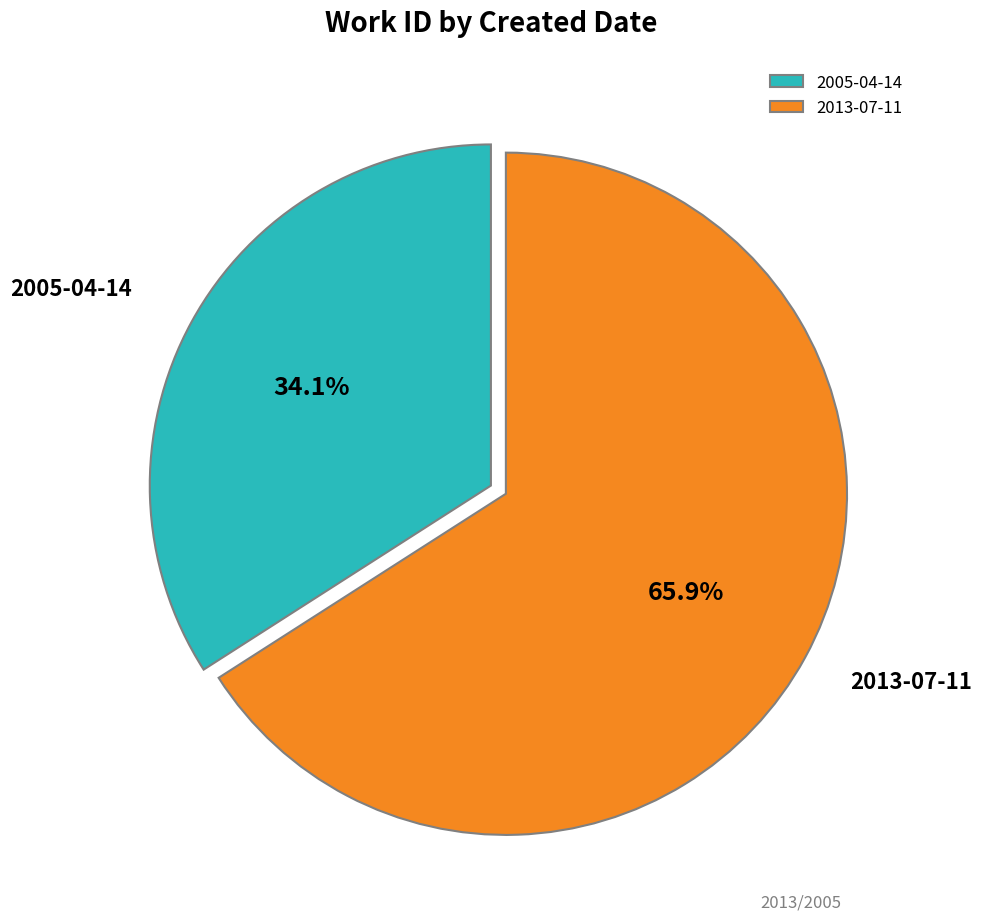

To the nearest percent, what percentage of the pie is 2013-07-11?

66%